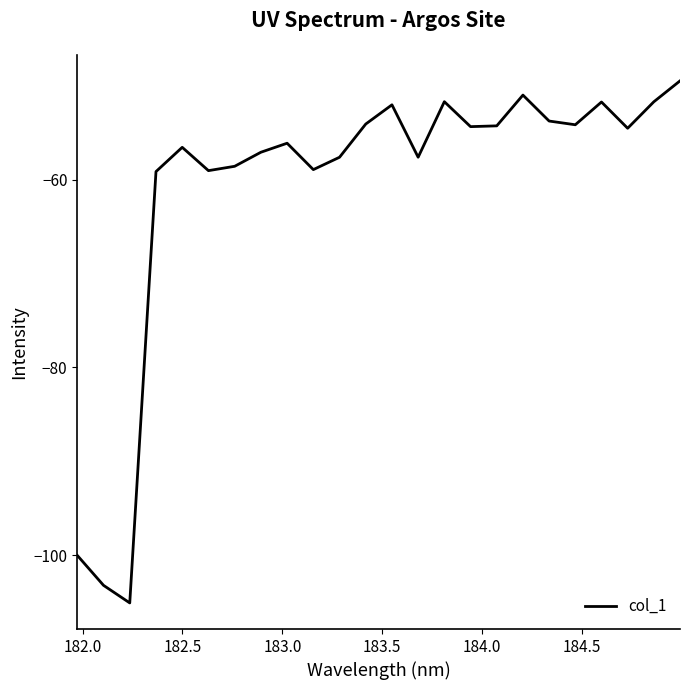

What is the sum of all values?

-1461.8